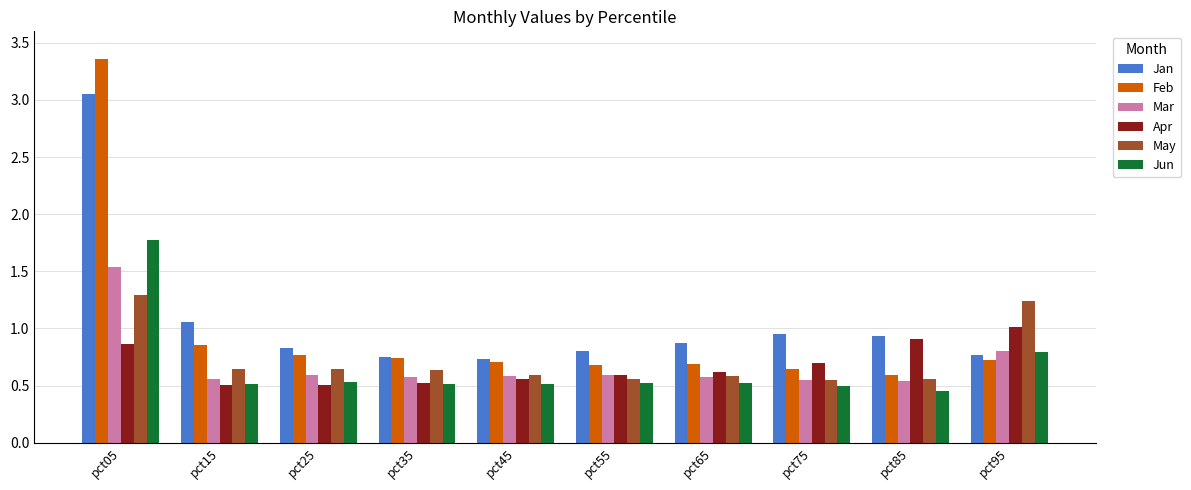

At which label does May reach its peak?

pct05